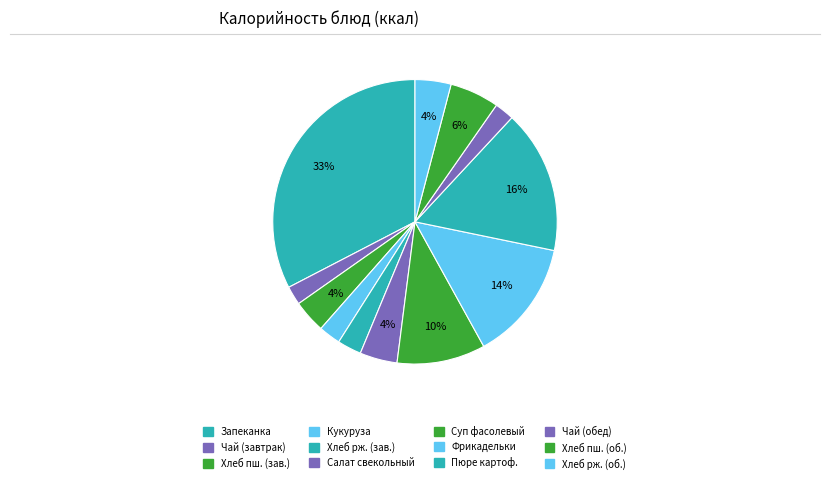

Count the number of slices in the pie.

12